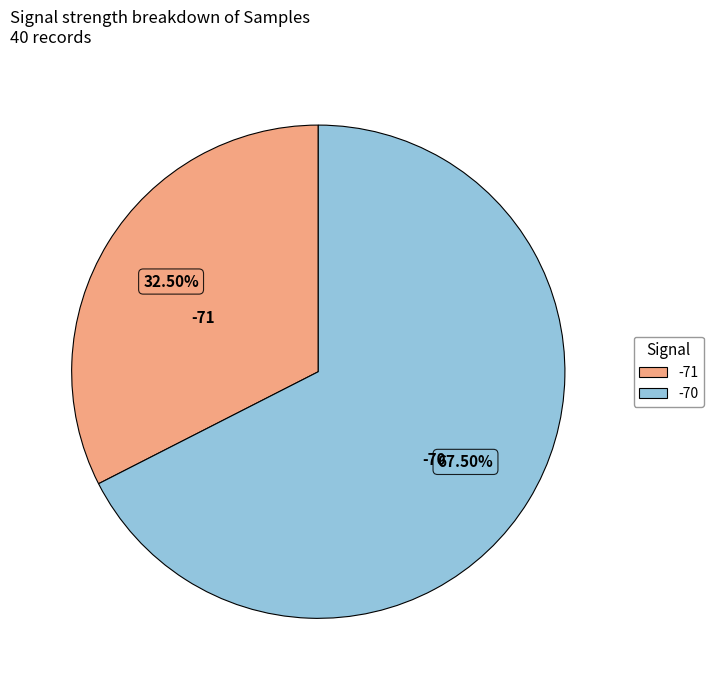

Is there any slice that represents more than half of the pie?

Yes